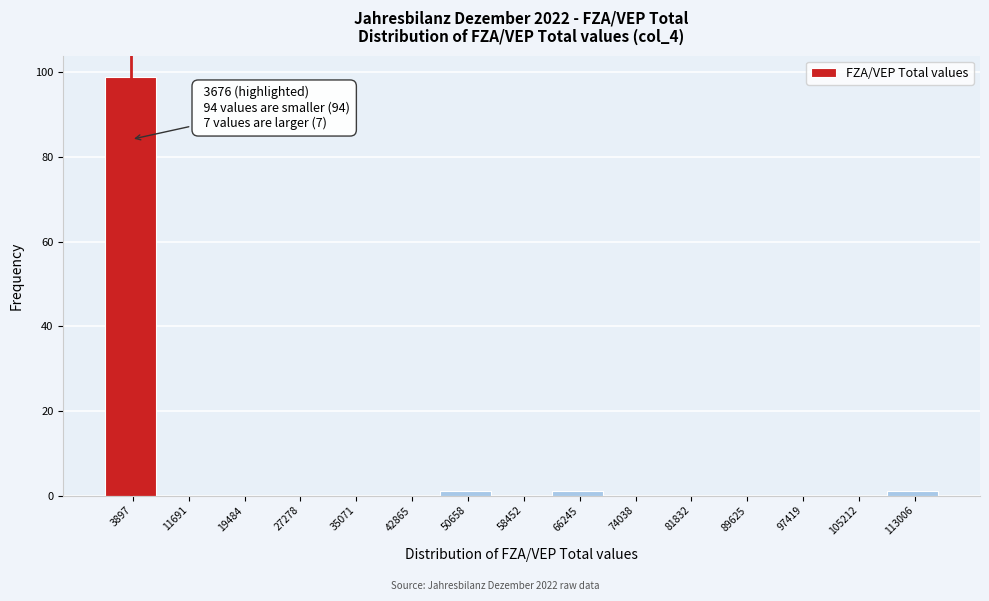

Over which range of the x-axis is the bar tallest?

0 to 8000